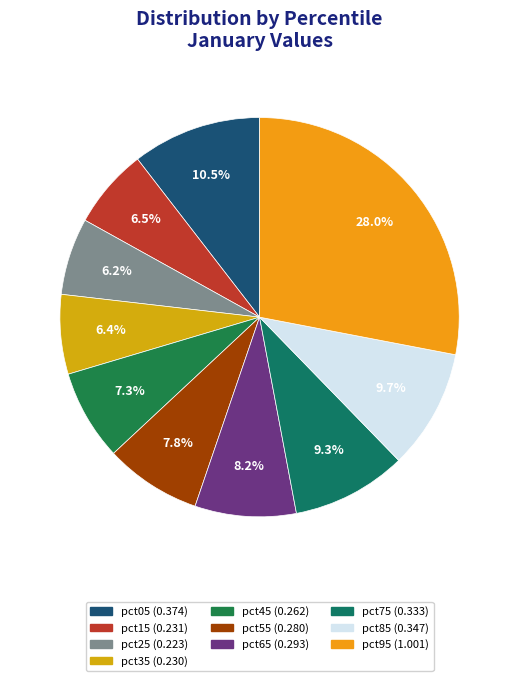

Count the number of slices in the pie.

10